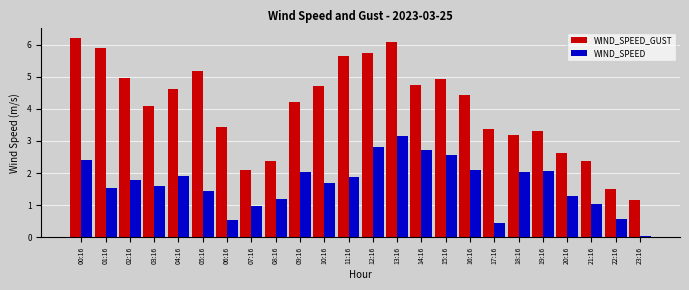

Between 06:16 and 07:16, which series saw the biggest shift?

WIND_SPEED_GUST